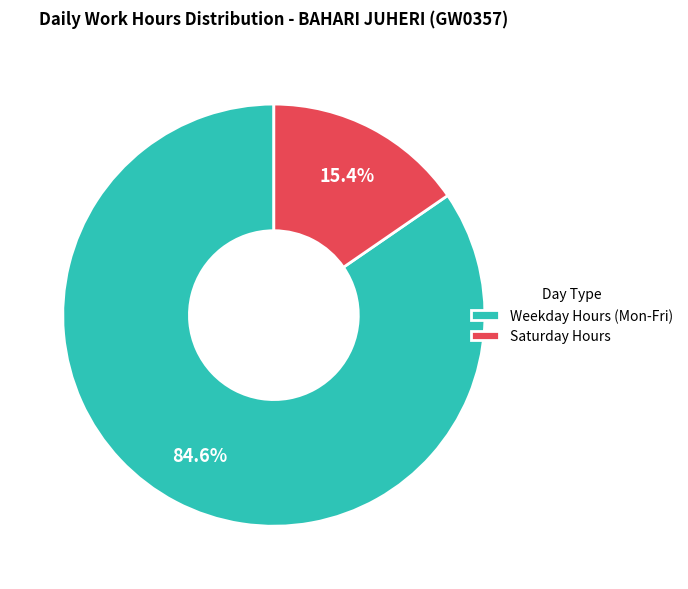

Rank the categories by value from lowest to highest.

Saturday Hours, Weekday Hours (Mon-Fri)